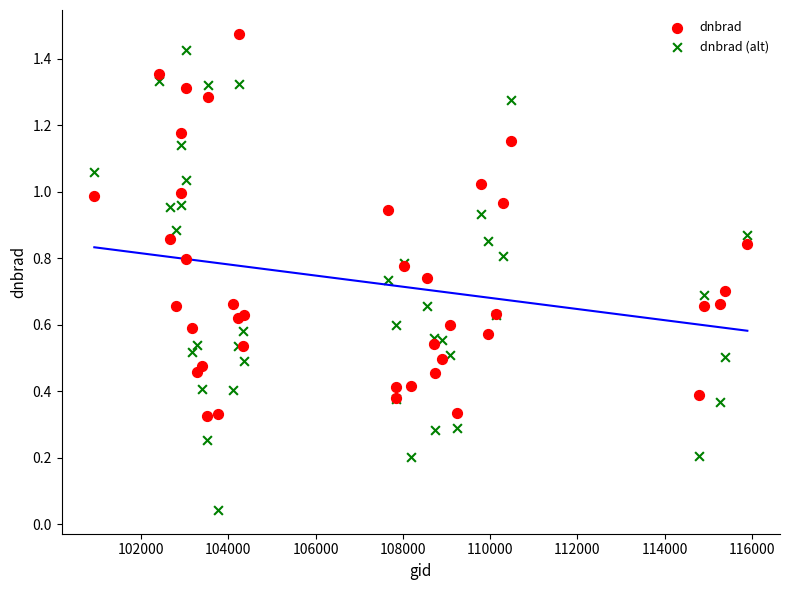

What are all the series names shown in the legend?

dnbrad, dnbrad (alt)